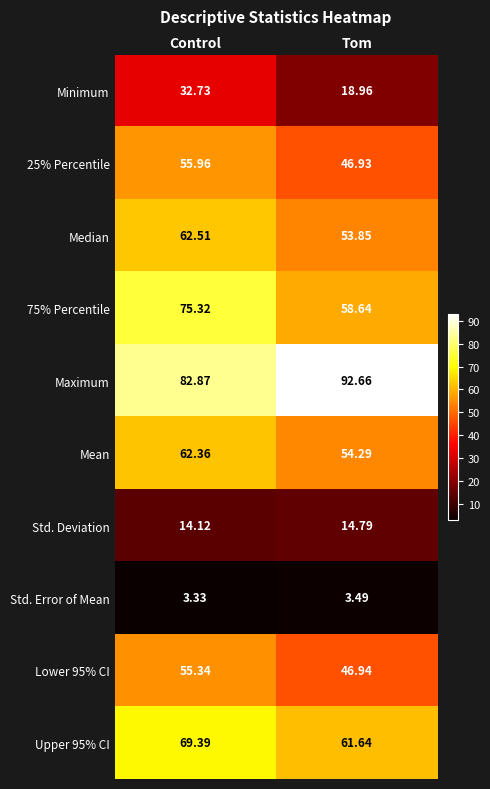

At which label is Median closest to 58?

Tom